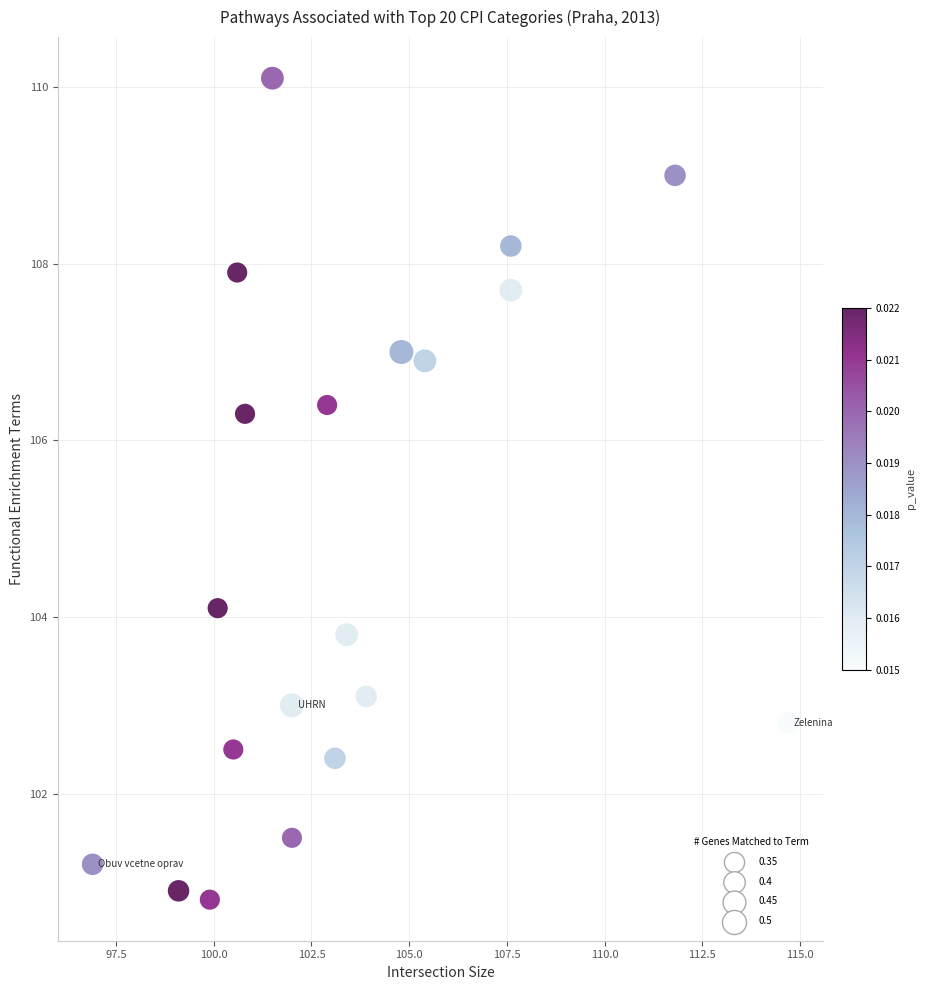

What is the range of Y values (max minus min)?

9.3